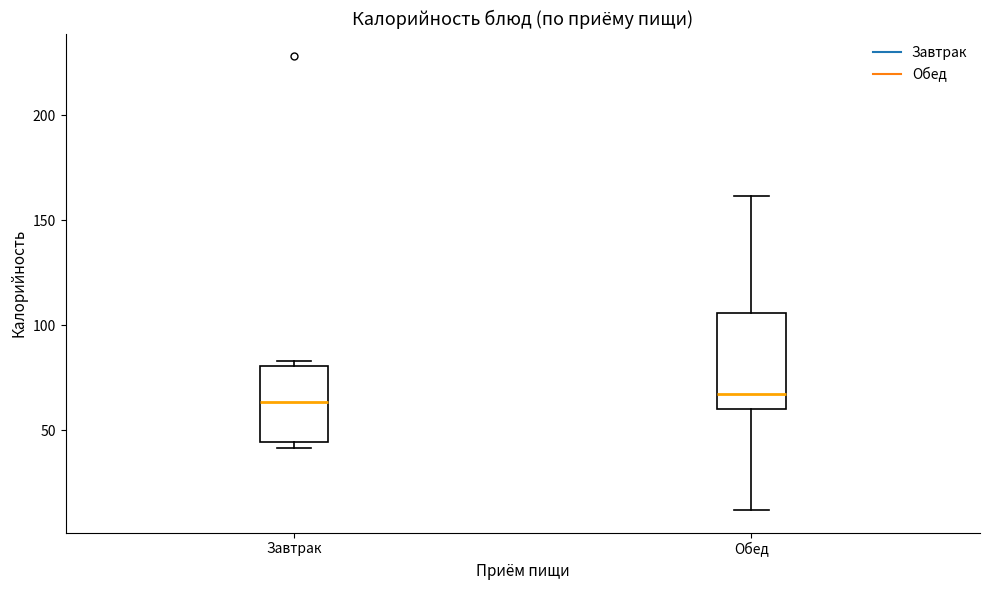

Which box is the tallest, from its lower edge to its upper edge?

Обед